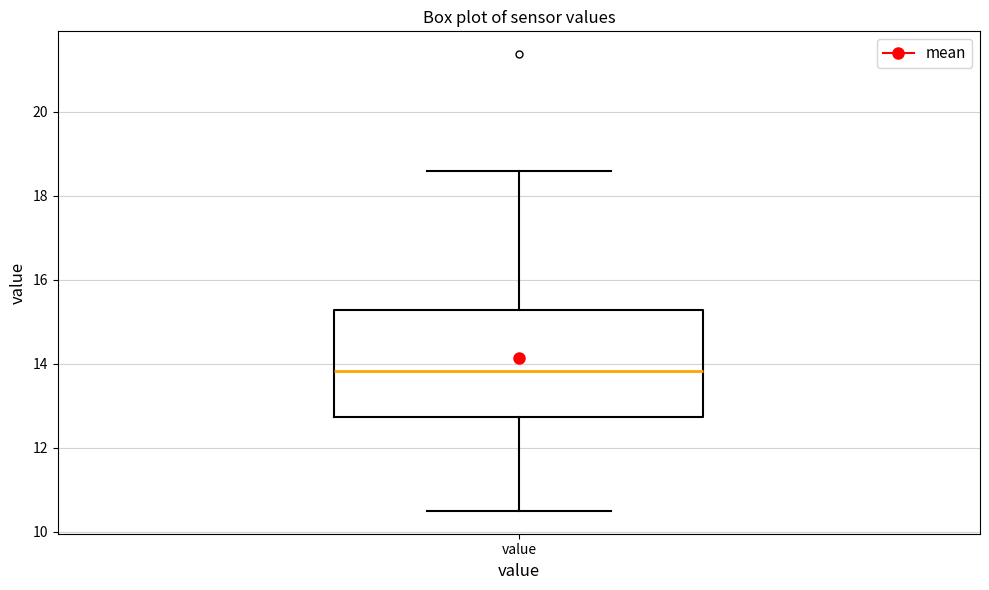

Transcribe this box plot: give where the median line is, the range the box spans, and where the two whiskers end, as read against the y-axis. The values are not printed on the chart, so give them approximately, as read against the axis.

median 13.8, box 12.8 to 15.2, whiskers 10.6 to 18.6